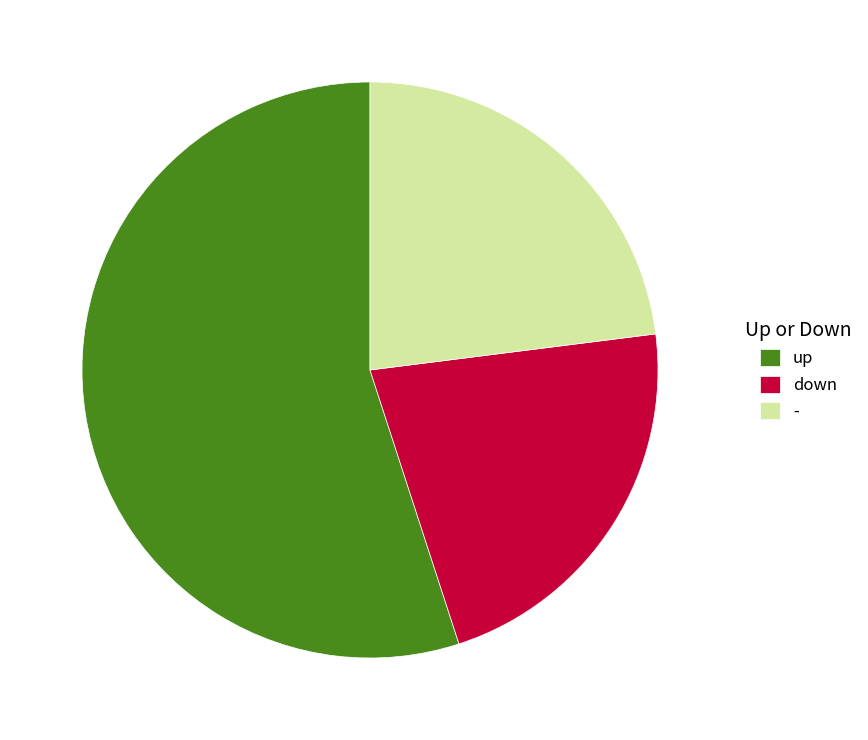

Do - and down together represent more than half of the pie?

No